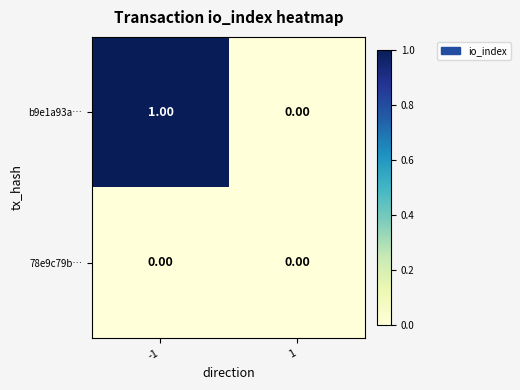

Which series has the largest total across all categories?

b9e1a93a…